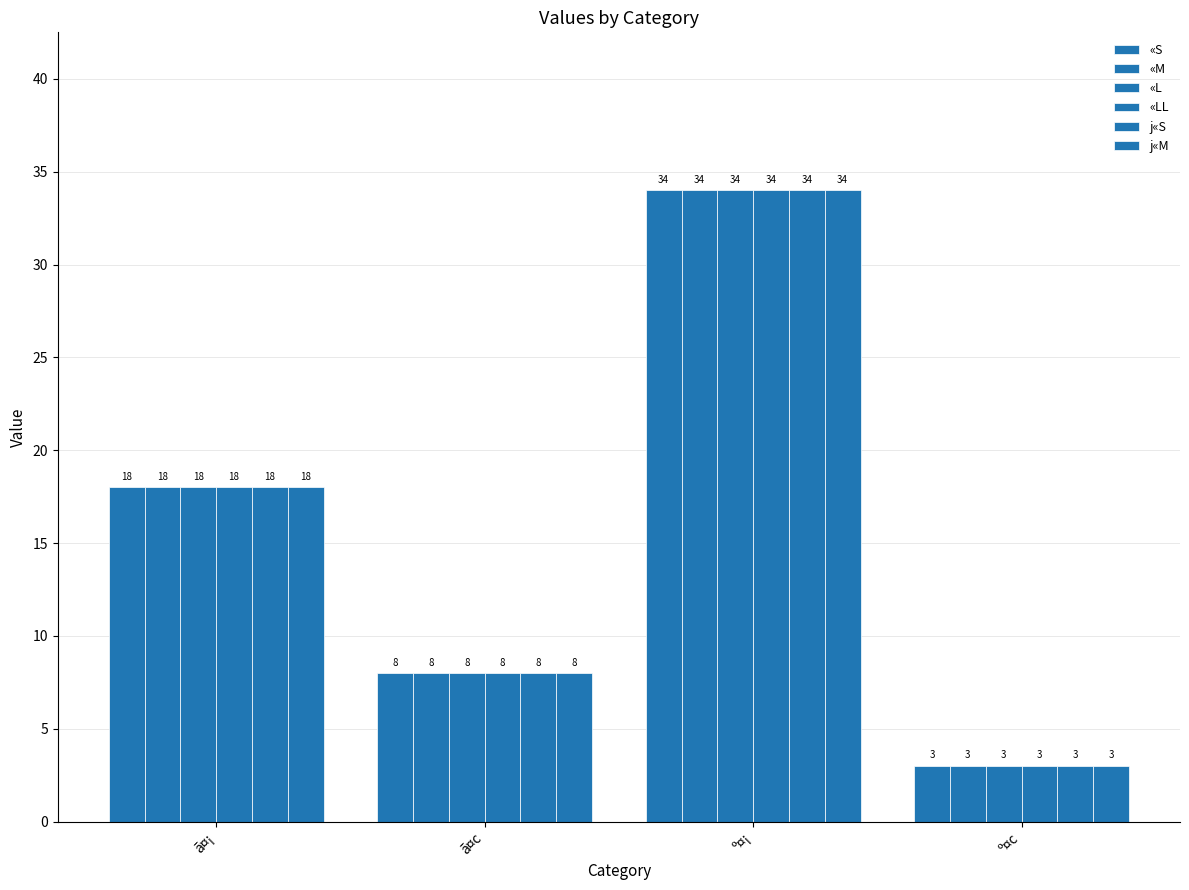

How many groups of bars are there?

4